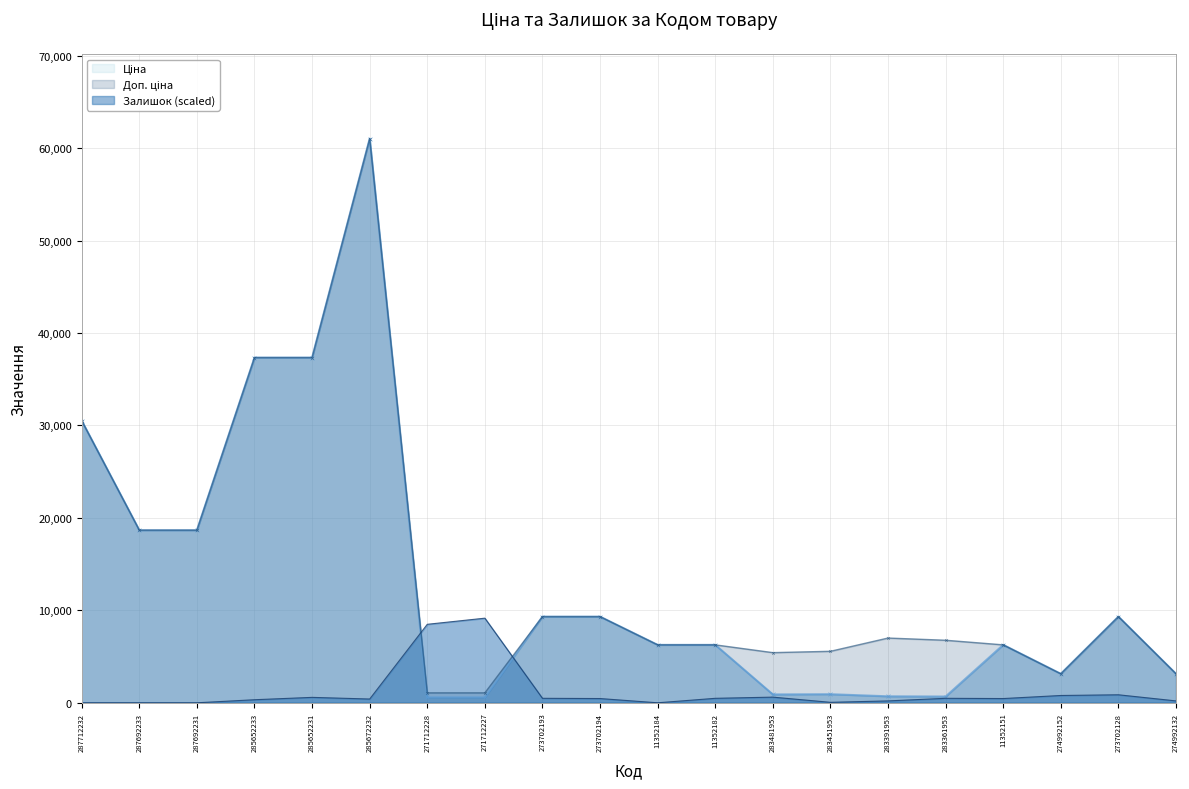

What is the difference between the Ціна values at 283361953 and 273702194?

8644.9